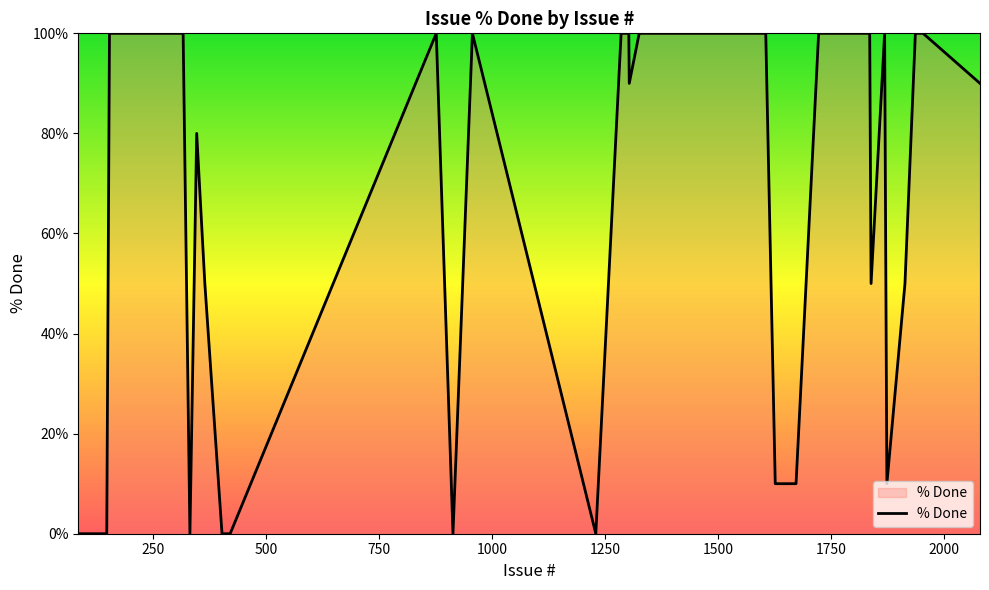

What is the greatest value displayed?

100